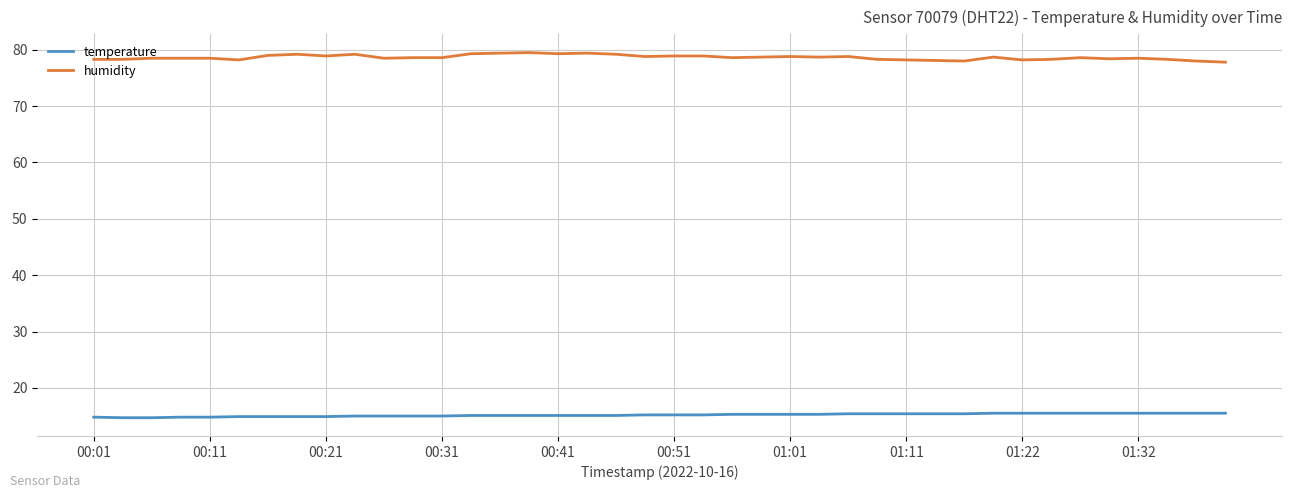

Rank the series by their maximum value, from lowest to highest.

temperature, humidity